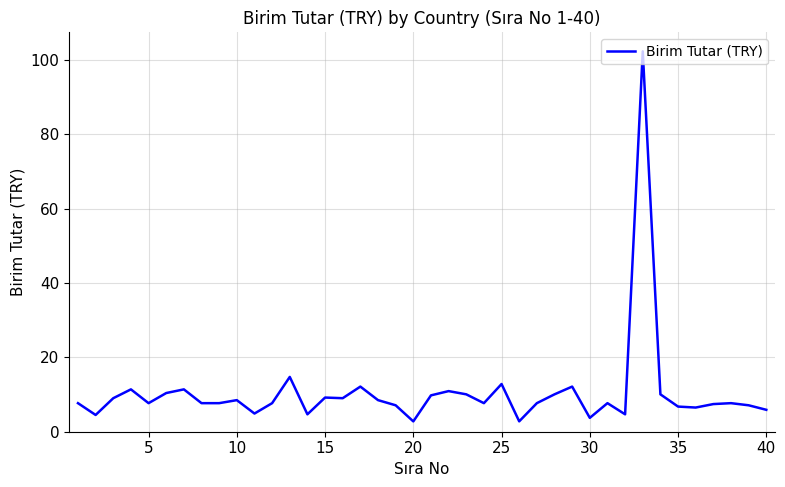

What is the difference between the maximum and minimum values?

99.5